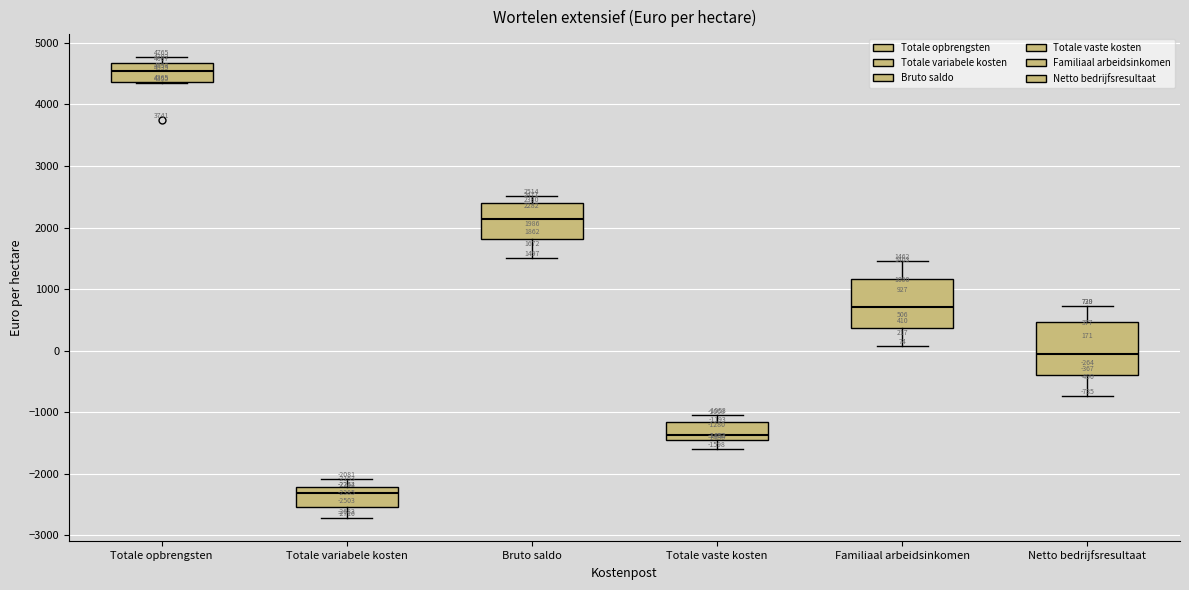

Which box's median line is the highest?

Totale opbrengsten